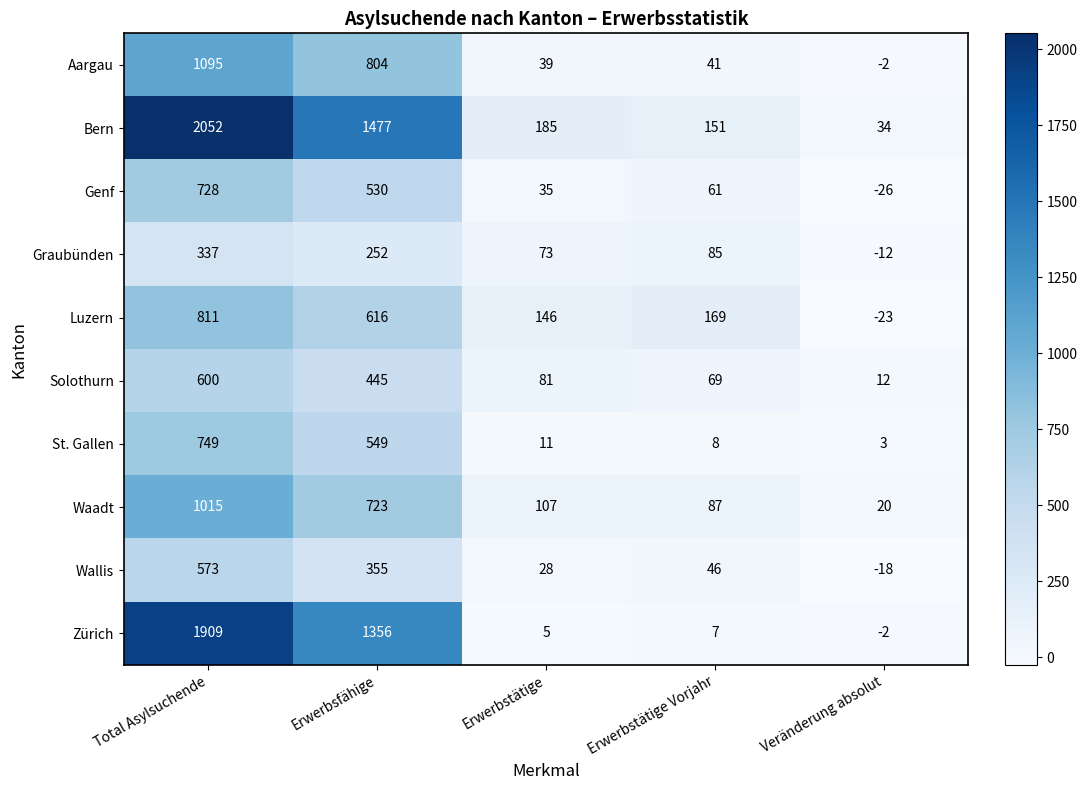

True or false: Luzern has a value of -23 at Veränderung absolut.

True